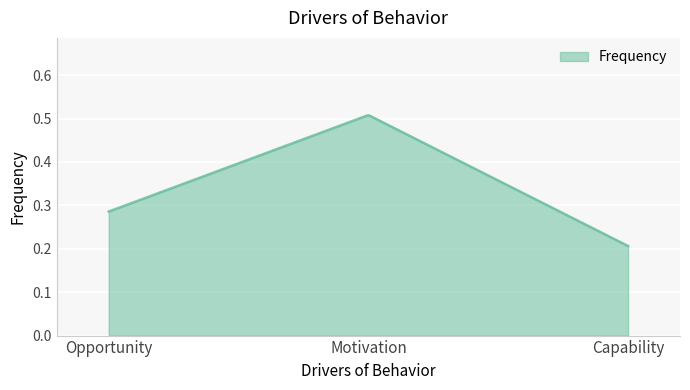

Rank the categories by value from highest to lowest.

Motivation, Opportunity, Capability